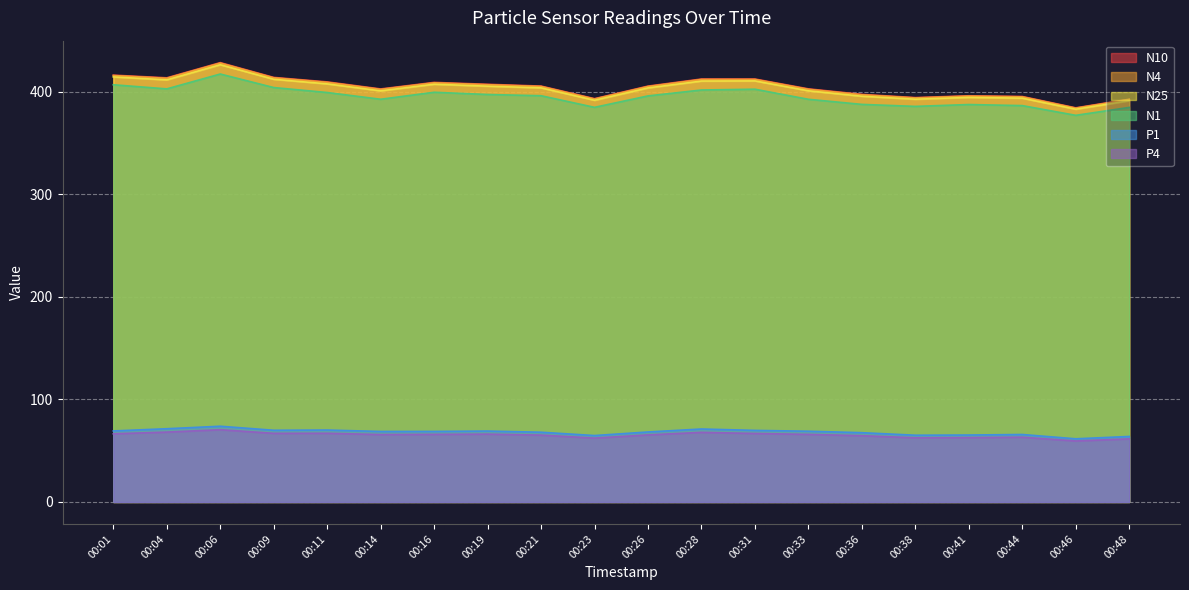

Is it true that N10 equals 693.7 at 00:14?

False